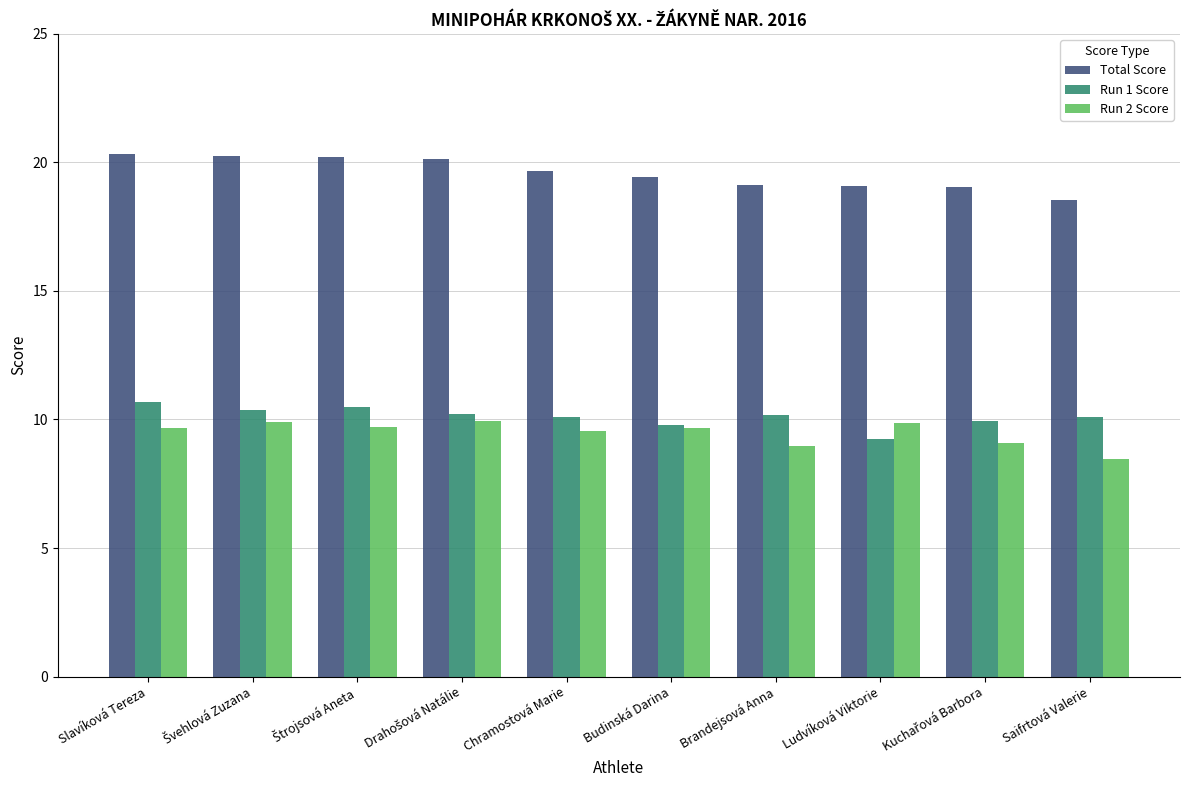

What is the highest value of the Total Score series?

20.3